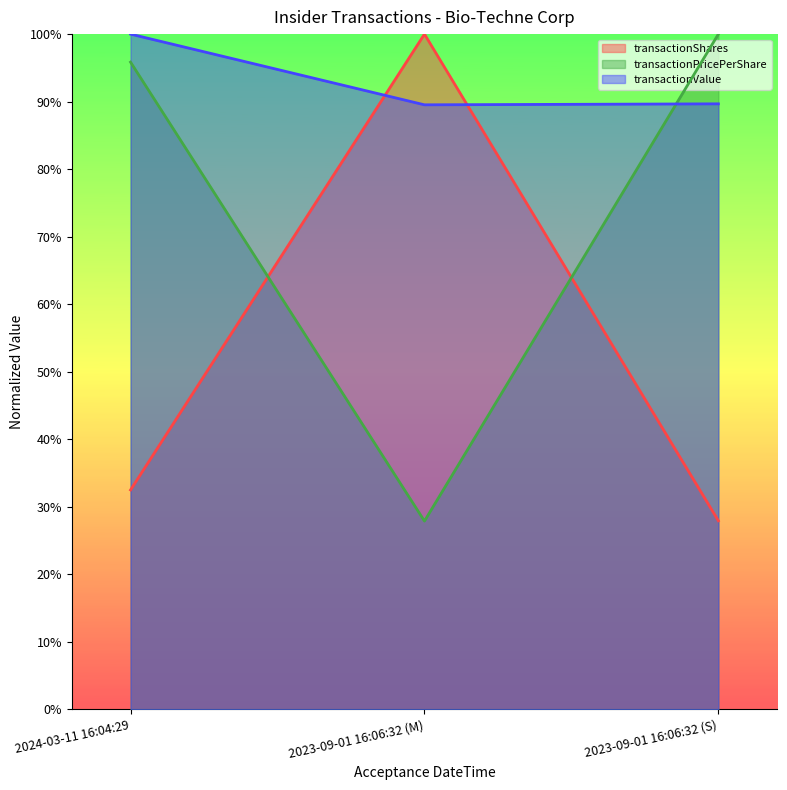

Does the chart have visible grid lines?

No